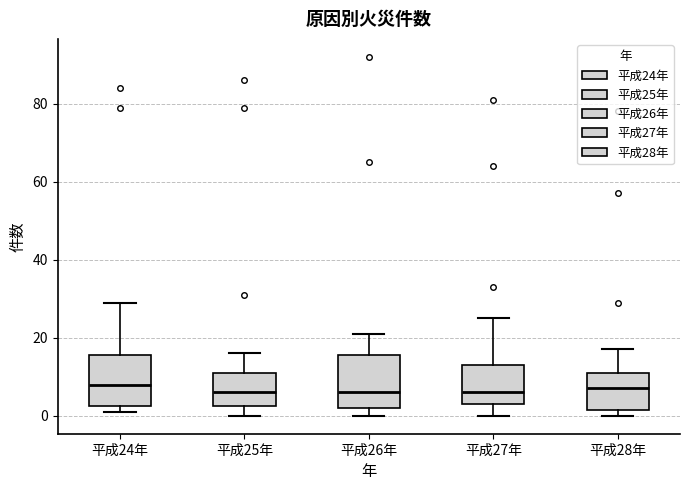

Reading left to right, transcribe this box plot: for each box, give where its median line is, the range the box spans, and where its two whiskers end, as read against the y-axis. The values are not printed on the chart, so give them approximately, as read against the axis.

平成24年: median 8, box 2 to 16, whiskers 2 (just below the box's lower edge) to 30
平成25年: median 6, box 2 to 12, whiskers 0 to 16
平成26年: median 6, box 2 to 16, whiskers 0 to 22
平成27年: median 6, box 4 to 14, whiskers 0 to 26
平成28年: median 8, box 2 to 12, whiskers 0 to 18